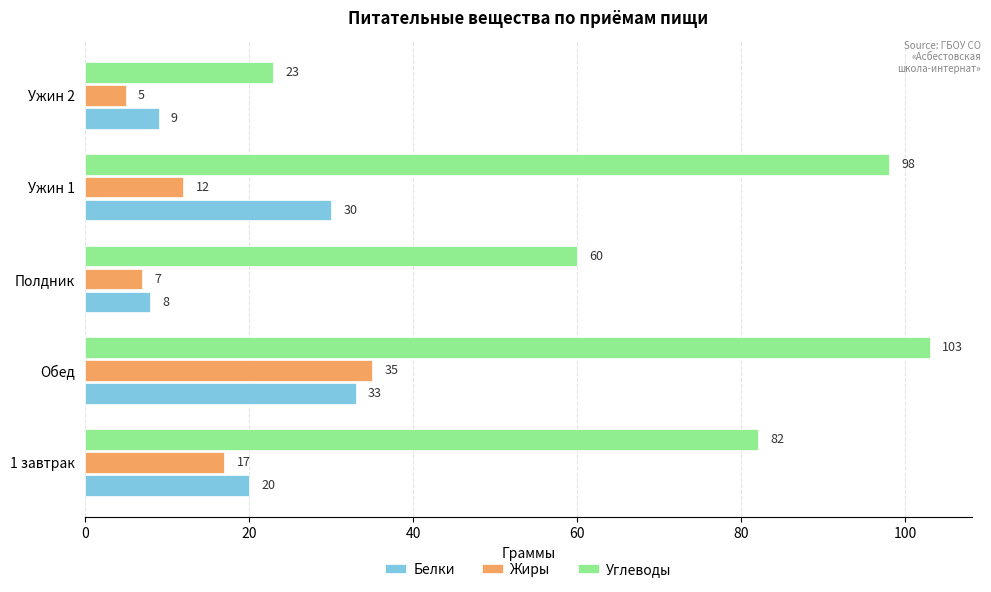

List the labels in order of Углеводы value, smallest first.

Ужин 2, Полдник, 1 завтрак, Ужин 1, Обед